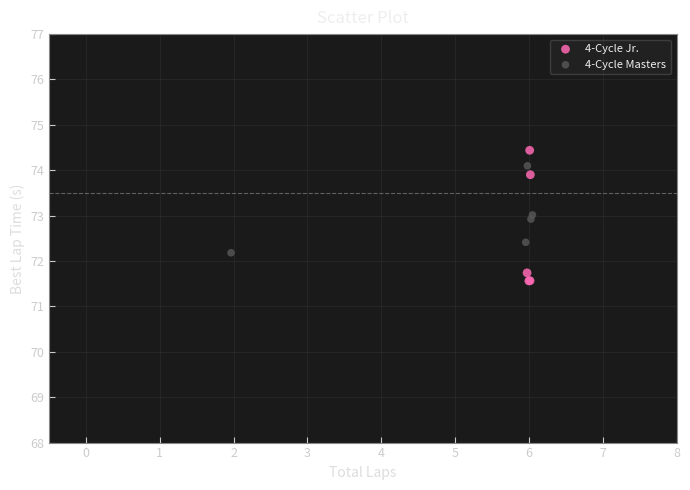

Which series has the largest Y range (max minus min)?

4-Cycle Jr.